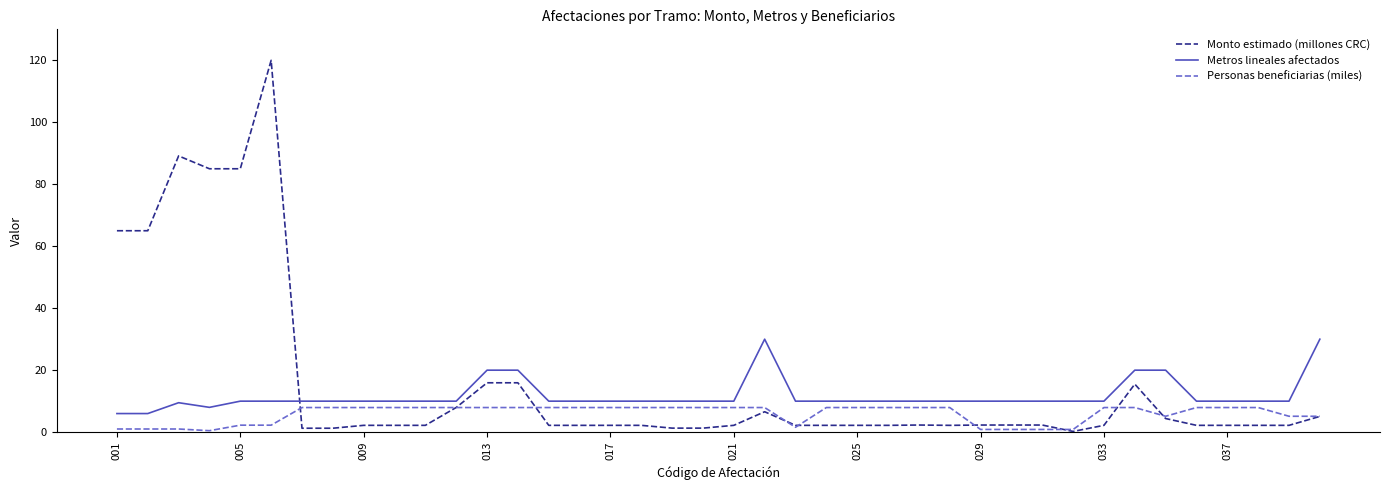

What is the greatest value displayed?

120.0